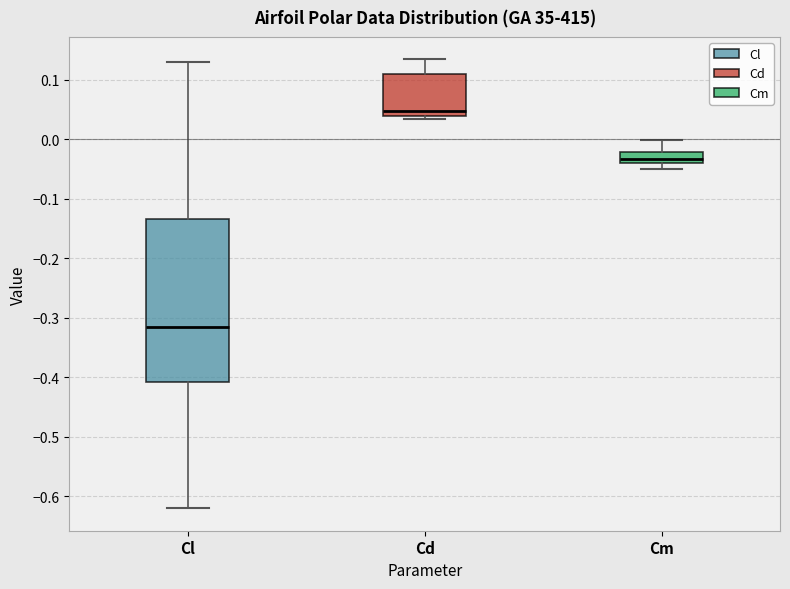

Where does the lower whisker of the box for Cl end on the y-axis? The values are not printed on the chart, so give them approximately, as read against the axis.

-0.62